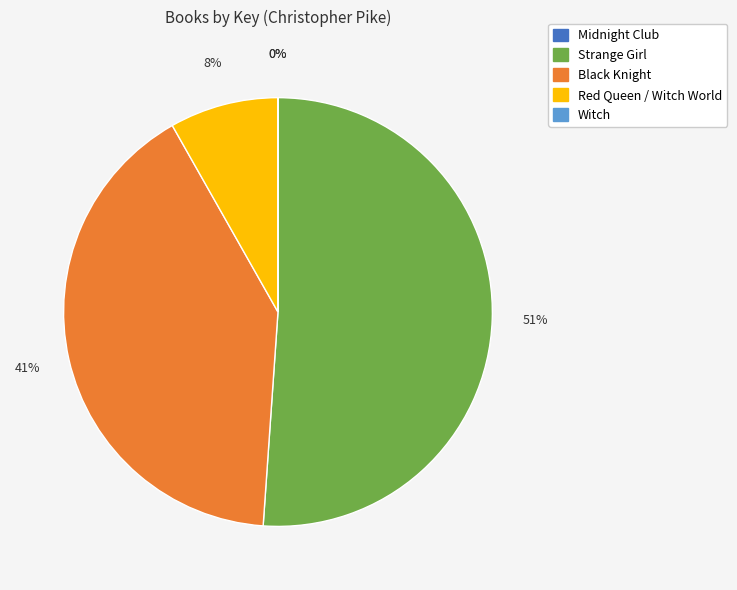

To the nearest percent, what portion does Strange Girl represent?

51%